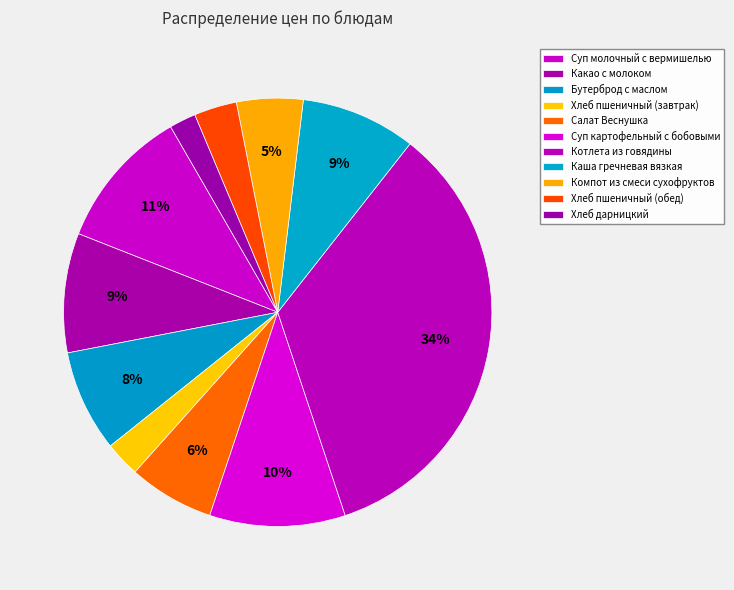

Is it true that Салат Веснушка is 1% of the pie?

False